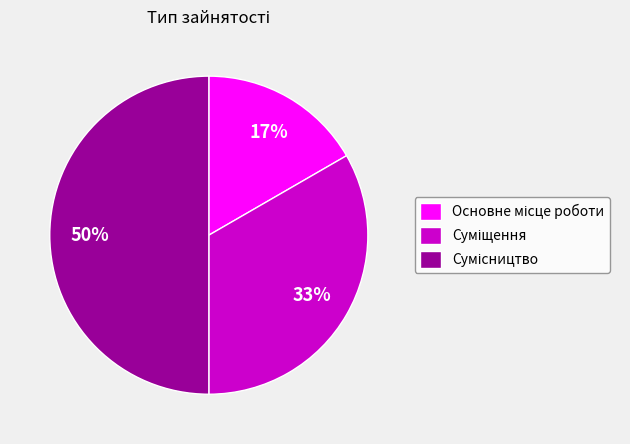

To the nearest percent, what is the difference between the largest and smallest slice percentages?

33%